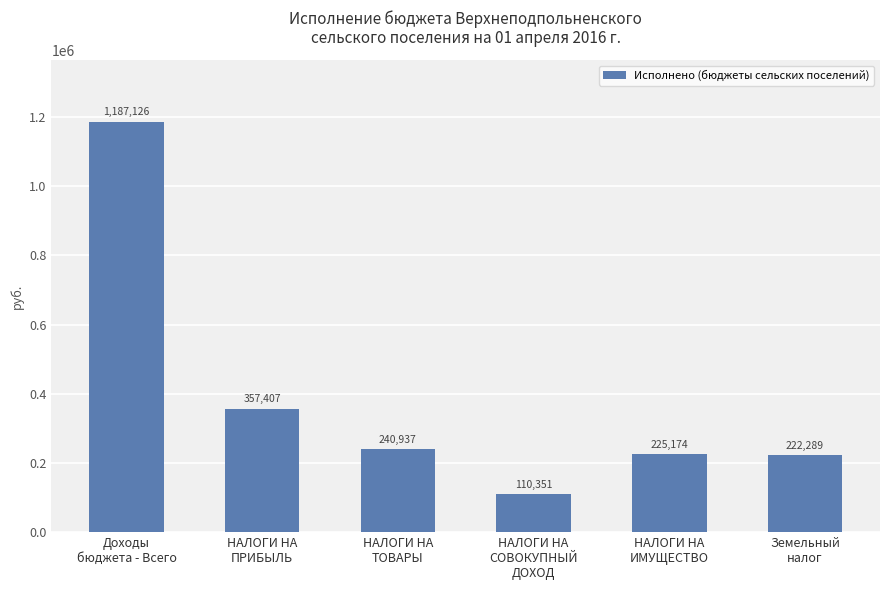

What is the smallest value displayed?

110351.0